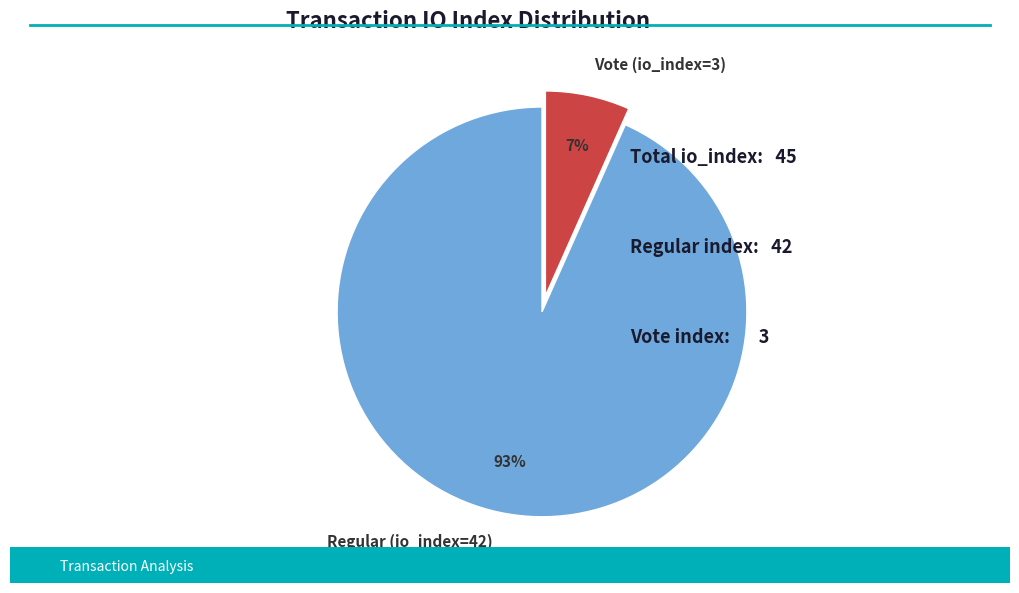

How many slices are in this pie chart?

2